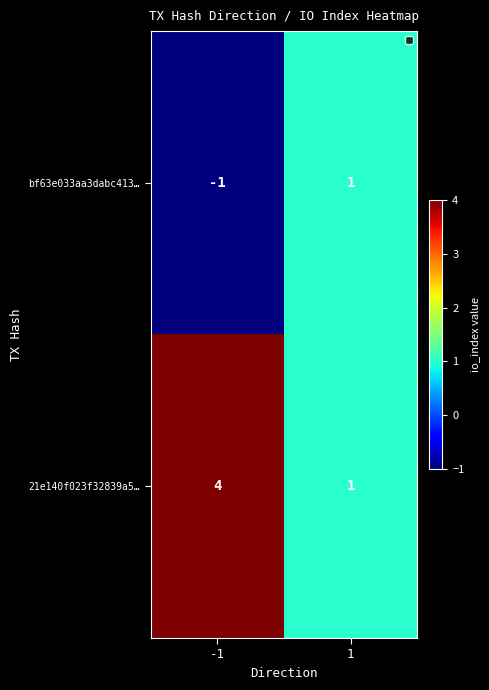

What is the greatest value displayed?

4